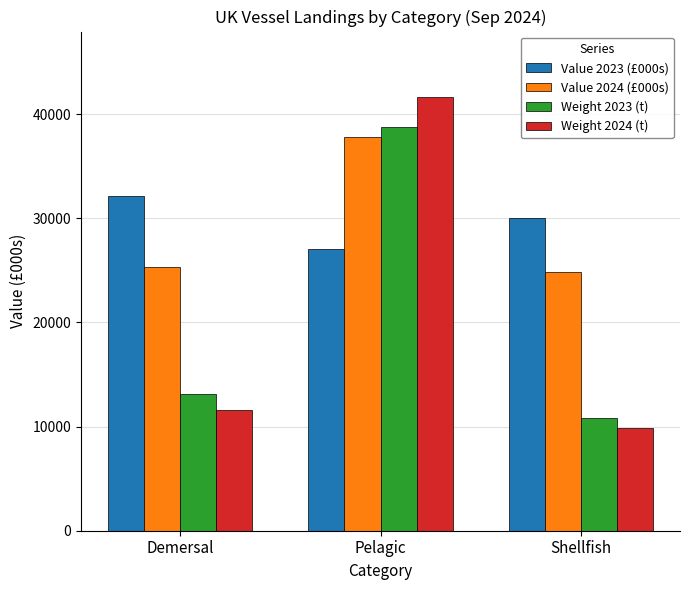

What is the difference between the Weight 2024 (t) values at Demersal and Pelagic?

30118.7